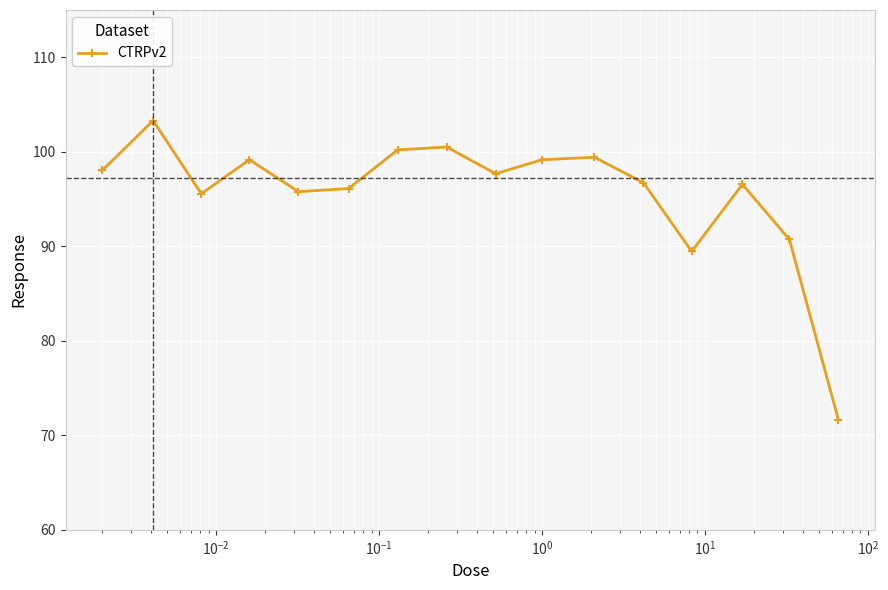

Does the chart display data point markers on the line(s)?

Yes